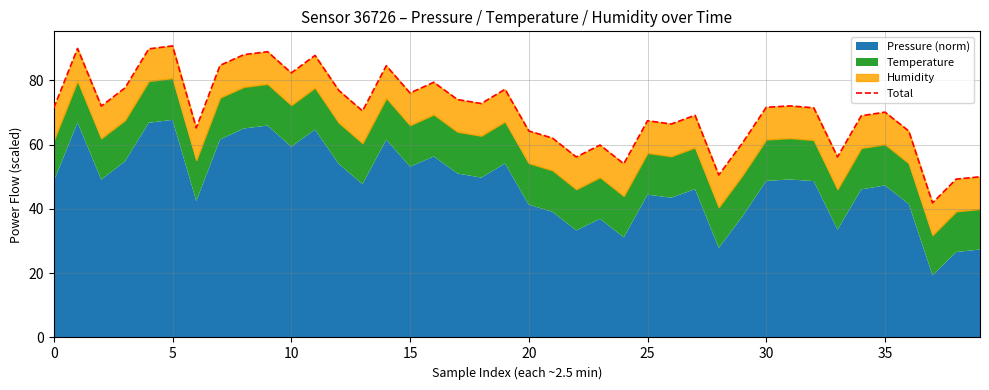

How many data points are above 71?

21